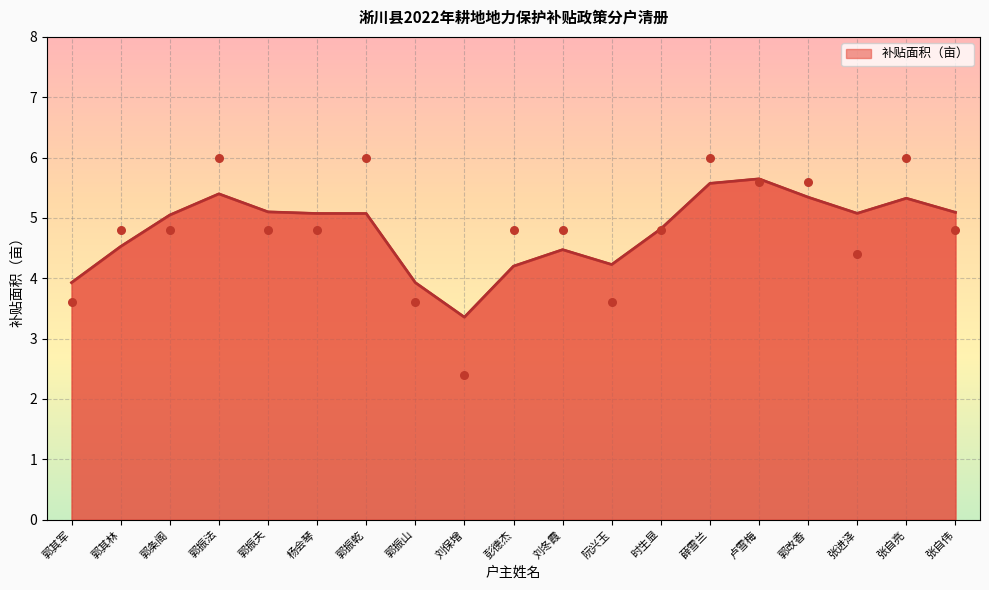

What is the change in value from 郭振法 to 郭振夫?

-1.2